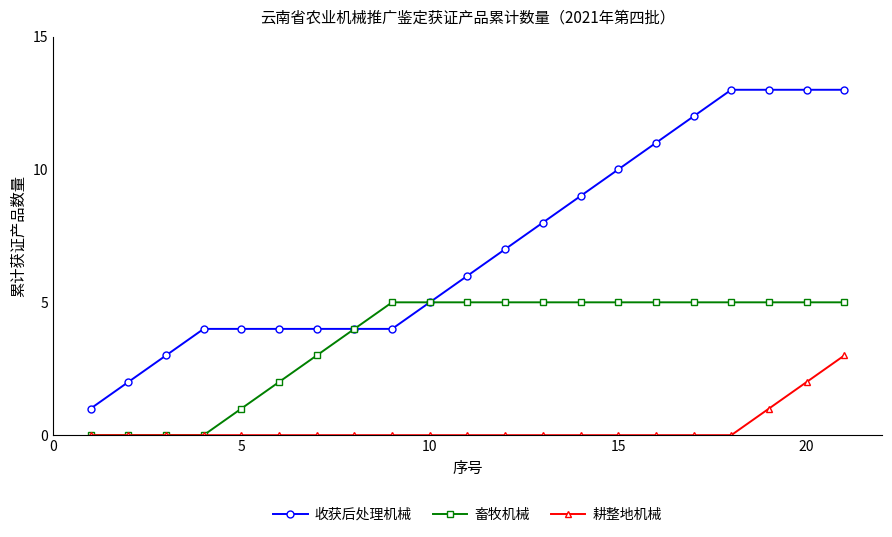

Which series has the widest spread of values?

收获后处理机械